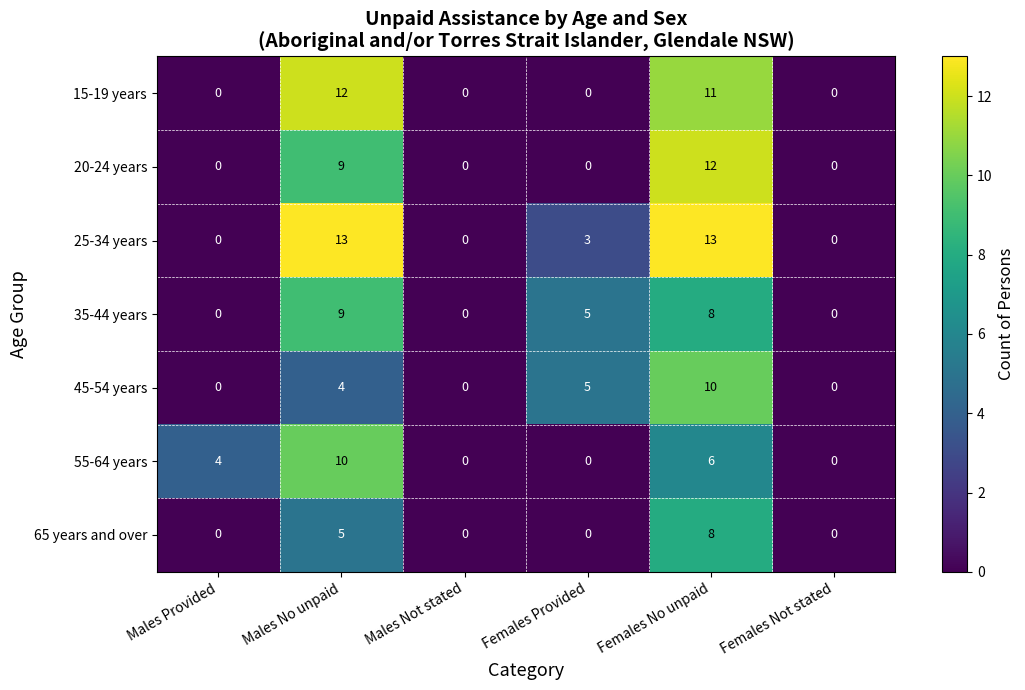

What is the maximum value shown in the chart?

13